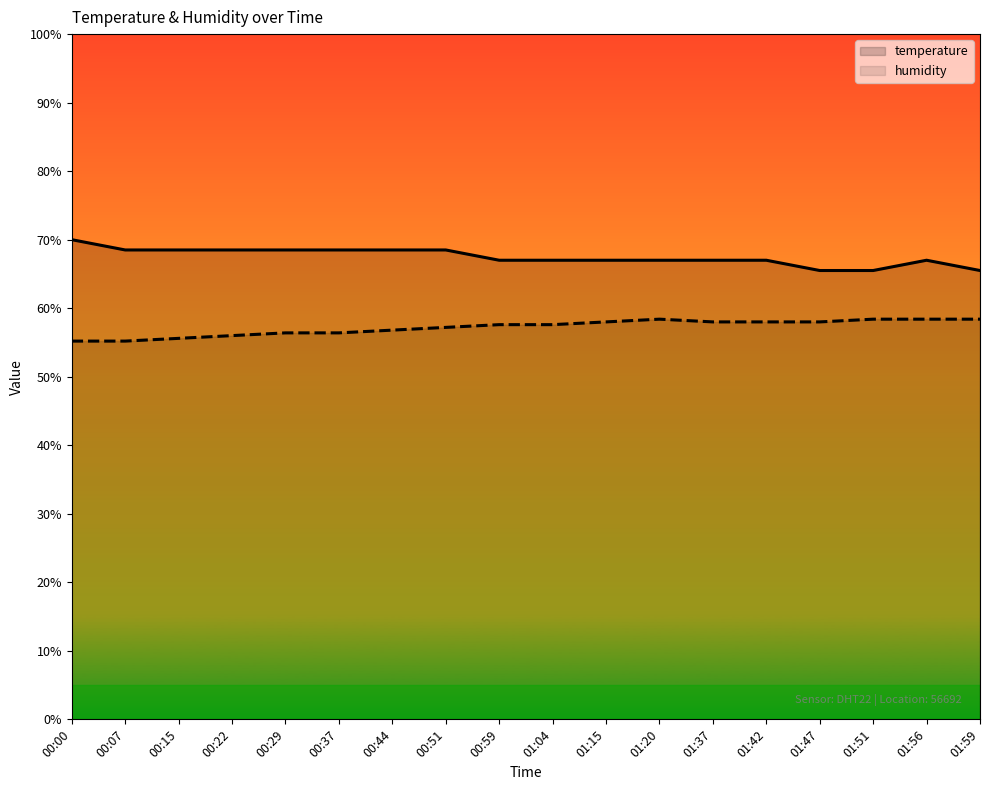

What are all the series names shown in the legend?

temperature, humidity